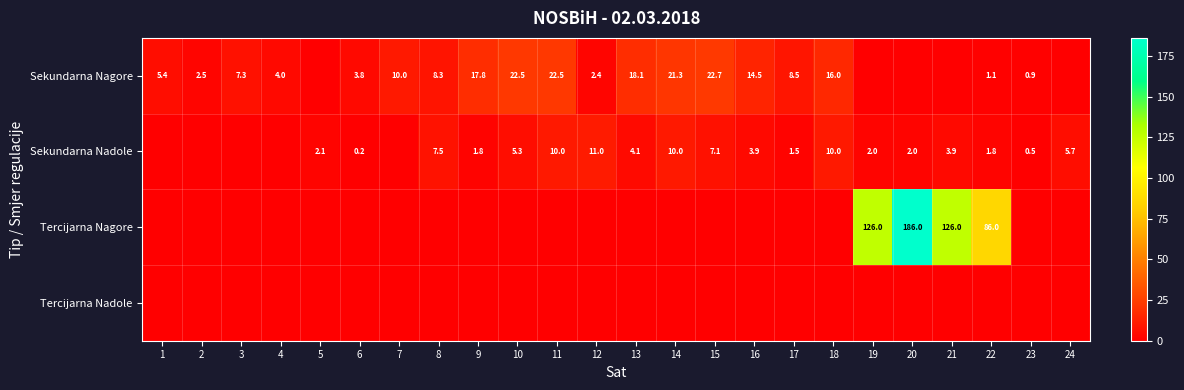

At which label does Sekundarna Nadole first exceed 2?

5